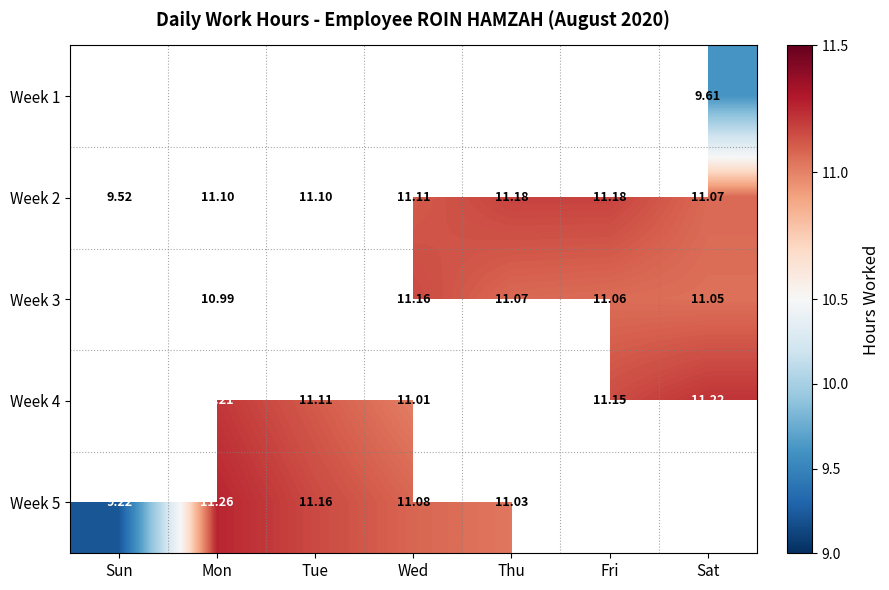

Is it true that Week 2 equals 2.3 at Fri?

False